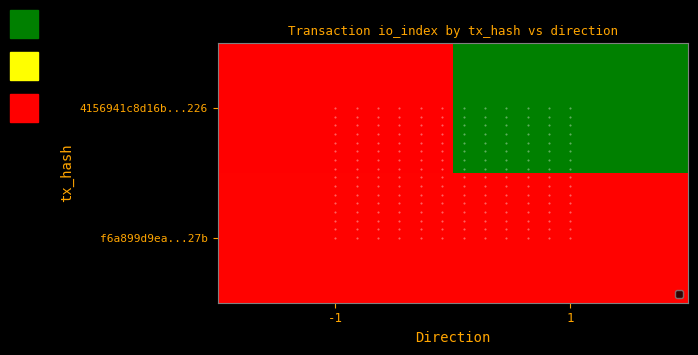

What is the sum of the 4156941c8d16b23395fb71b769dc926e1e4b226 values at 0 and 1?

281